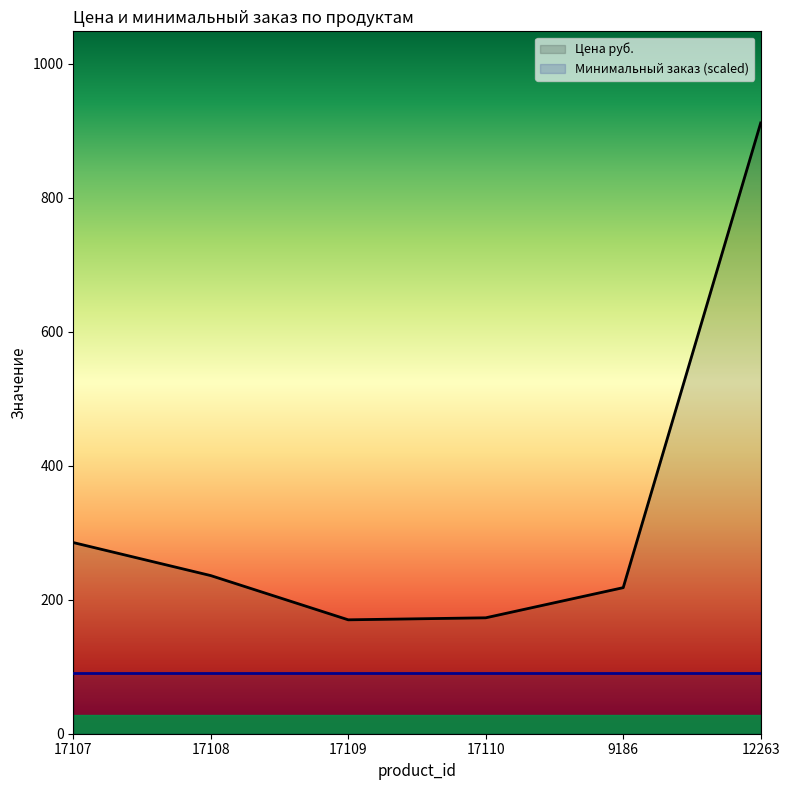

Approximately how many times larger is the value at 17109 compared to 9186?

0.8